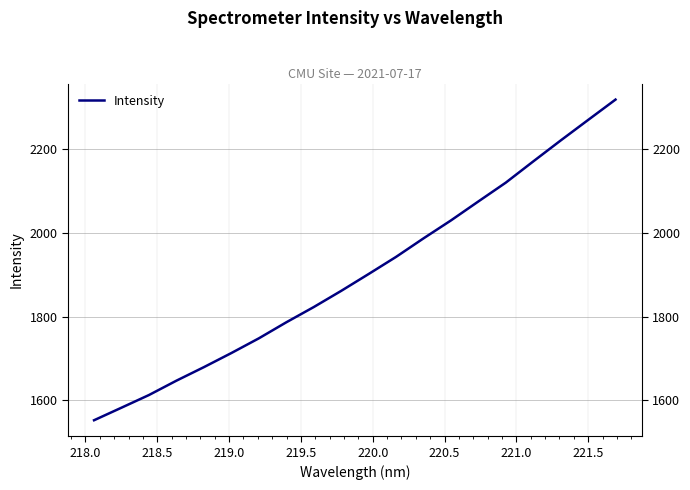

How many data points does each series have?

20